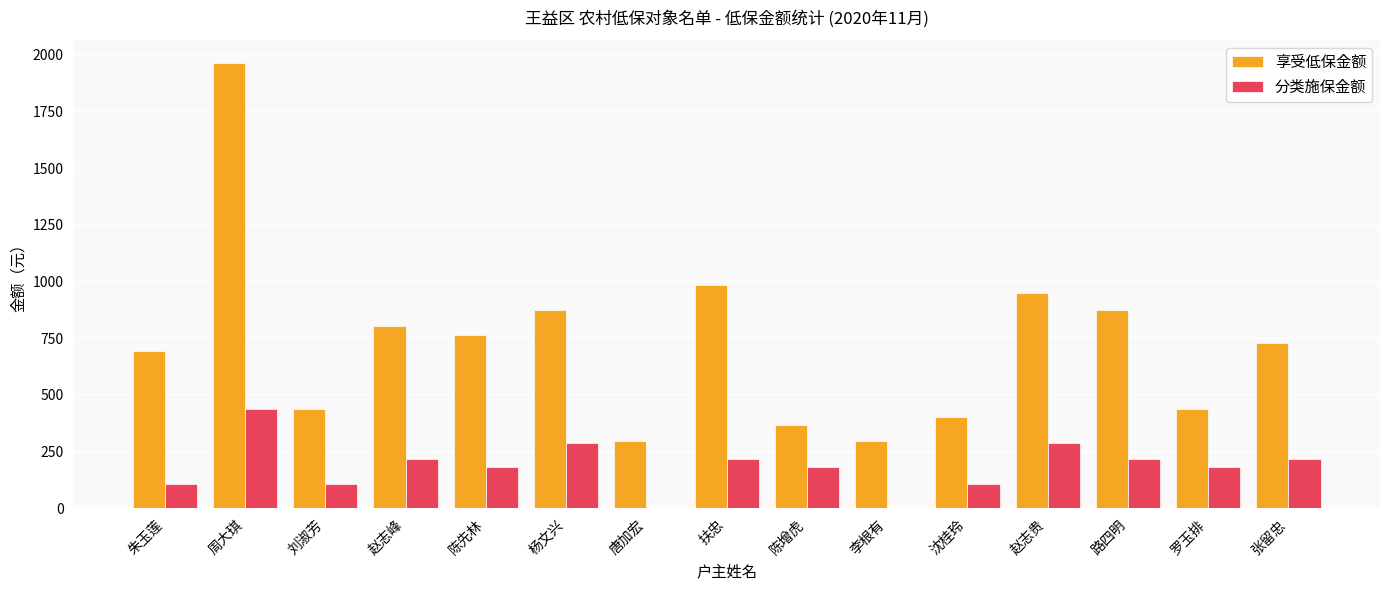

What is the sum of the 分类施保金额 values at 陈增虎 and 周大琪?

617